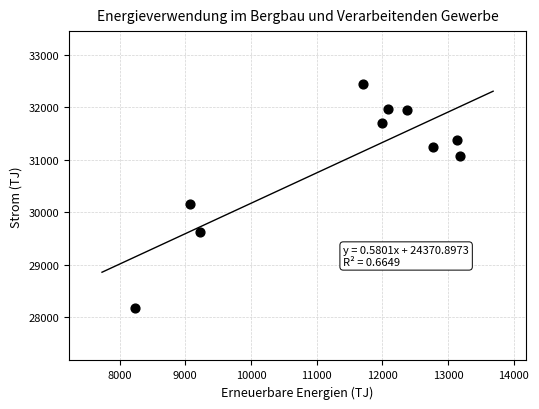

What is the average X value?

11379